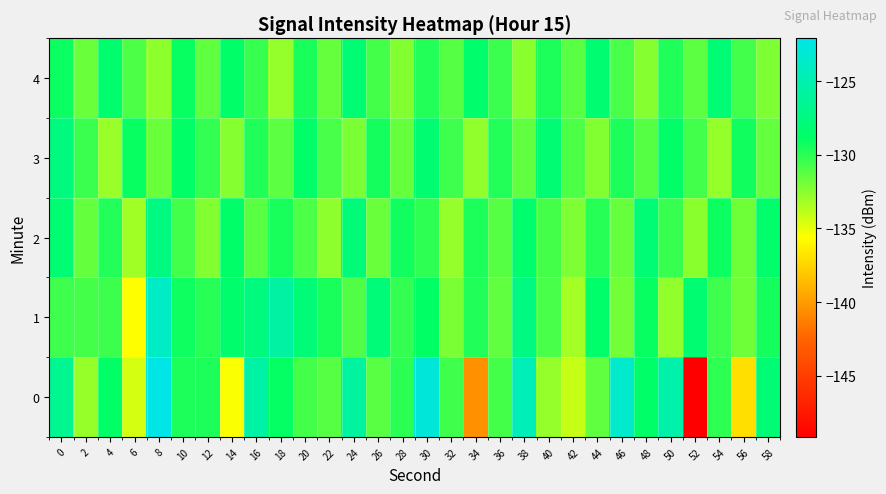

How many data points does each series have?

30